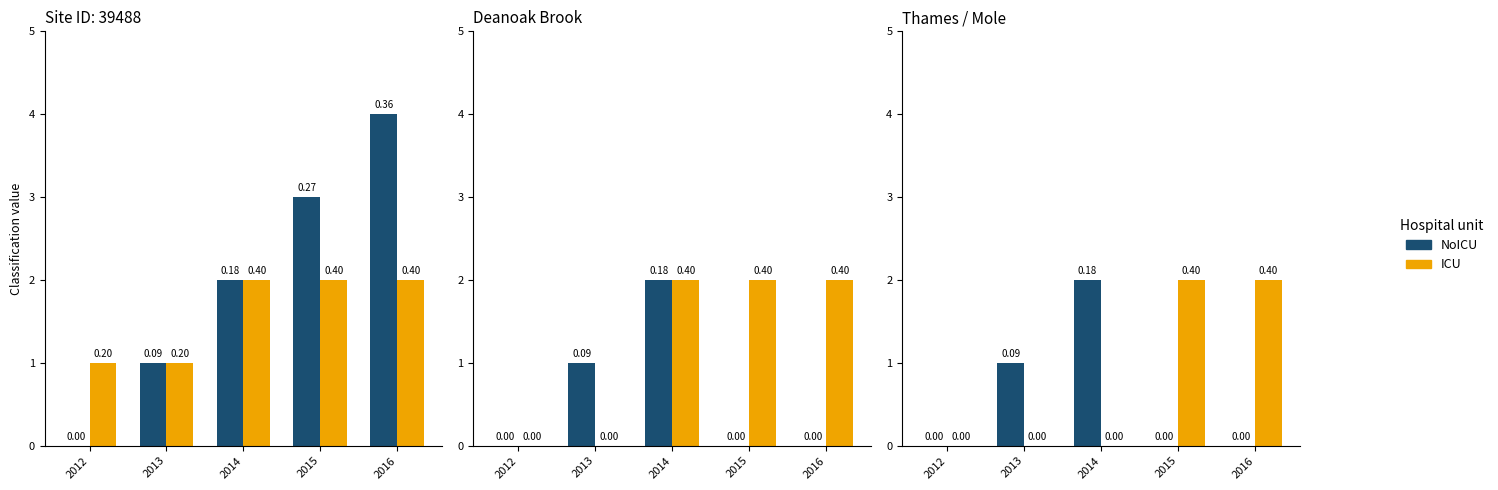

What is the difference between the highest and lowest values at 2014?

2